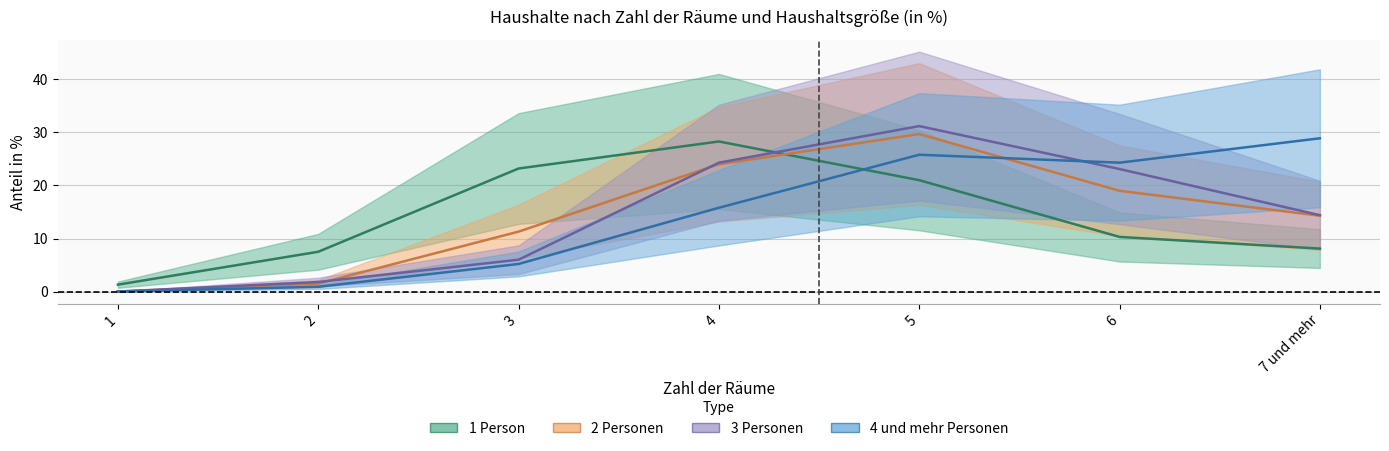

Which has a higher value, 1 or 3?

3